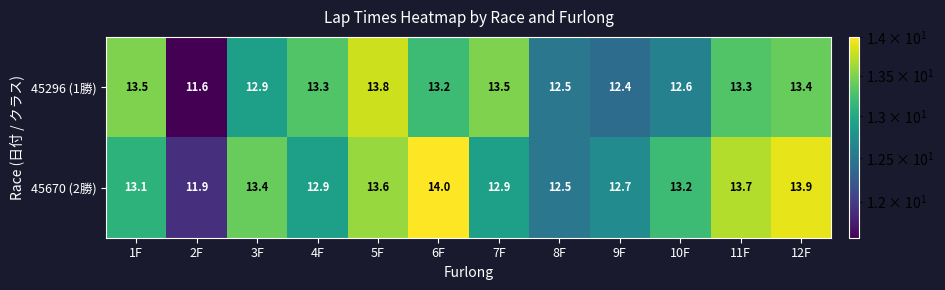

Reading left to right, transcribe all the data shown in this chart.

45296 (1勝): 13.5	11.6	12.9	13.3	13.8	13.2	13.5	12.5	12.4	12.6	13.3	13.4
45670 (2勝): 13.1	11.9	13.4	12.9	13.6	14.0	12.9	12.5	12.7	13.2	13.7	13.9